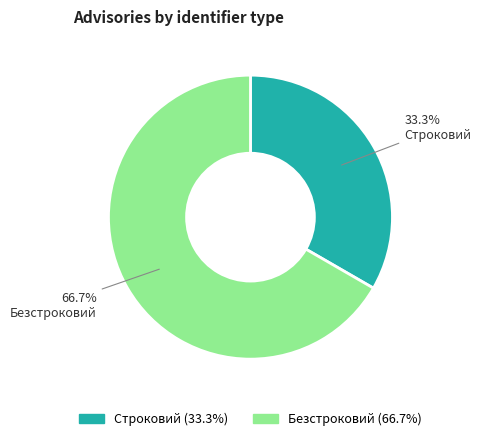

What percentage is NOT represented by Строковий?

66.7%